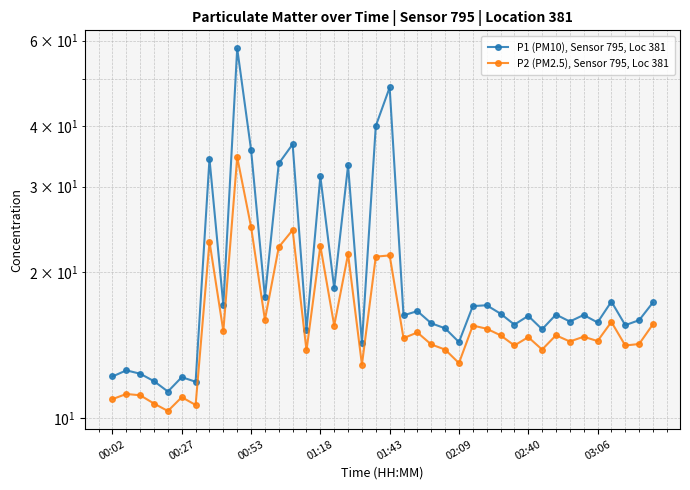

Rank the series at 18 from highest to lowest value.

P1 (PM10), Sensor 795, Loc 381, P2 (PM2.5), Sensor 795, Loc 381